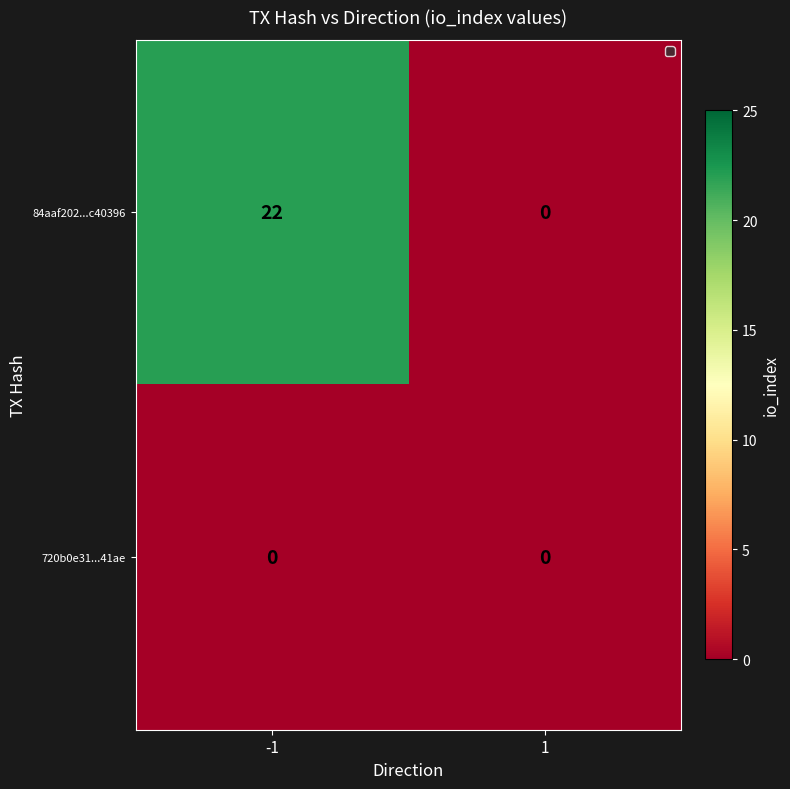

Reading left to right, what are all the values shown in this chart?

84aaf202...c40396: 22	0
720b0e31...41ae: 0	0